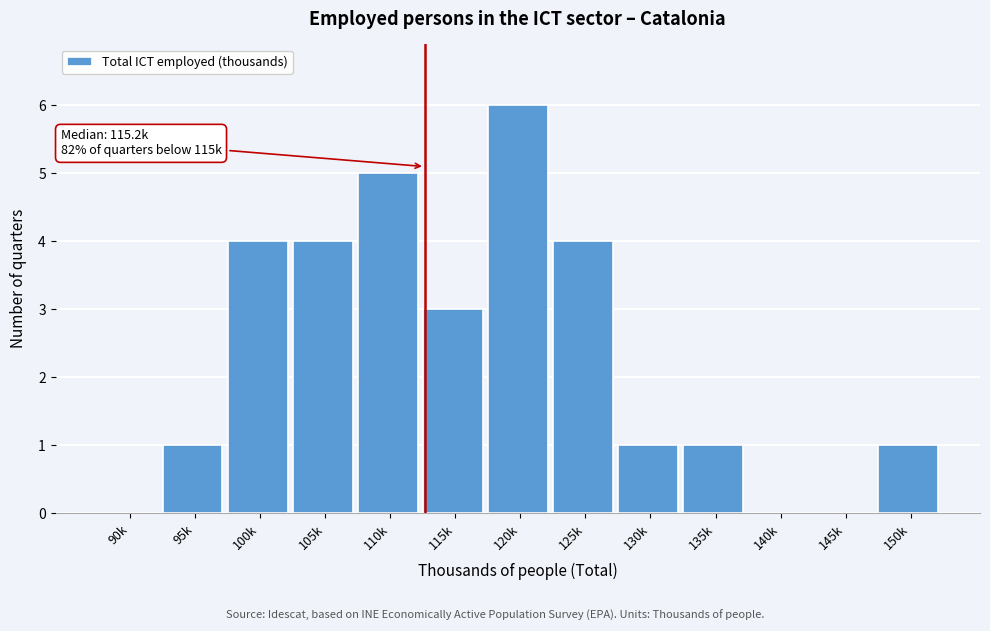

Reading right to left, extract all data points from this chart.

150k=1	145k=0	140k=0	135k=1	130k=1	125k=4	120k=6	115k=3	110k=5	105k=4	100k=4	95k=1	90k=0